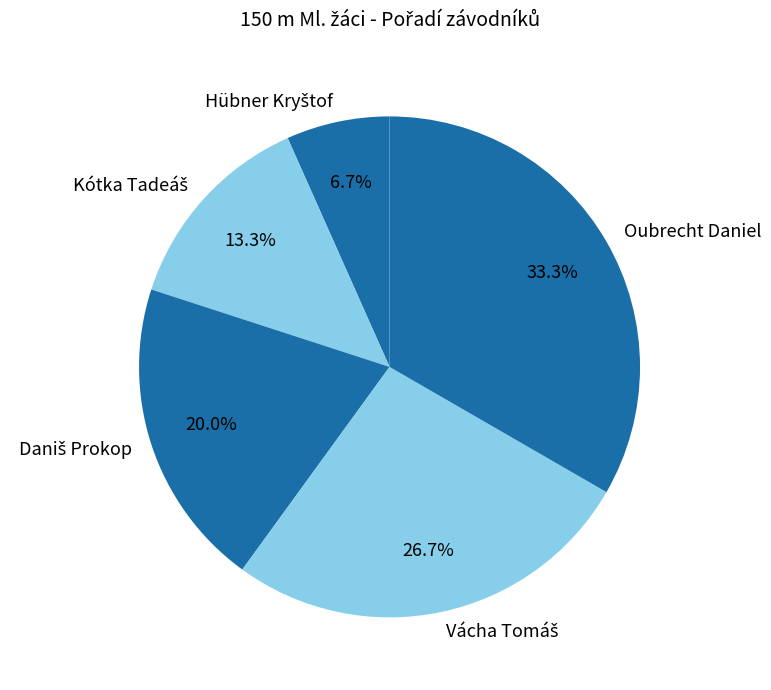

What is the largest slice in the pie chart?

Oubrecht Daniel